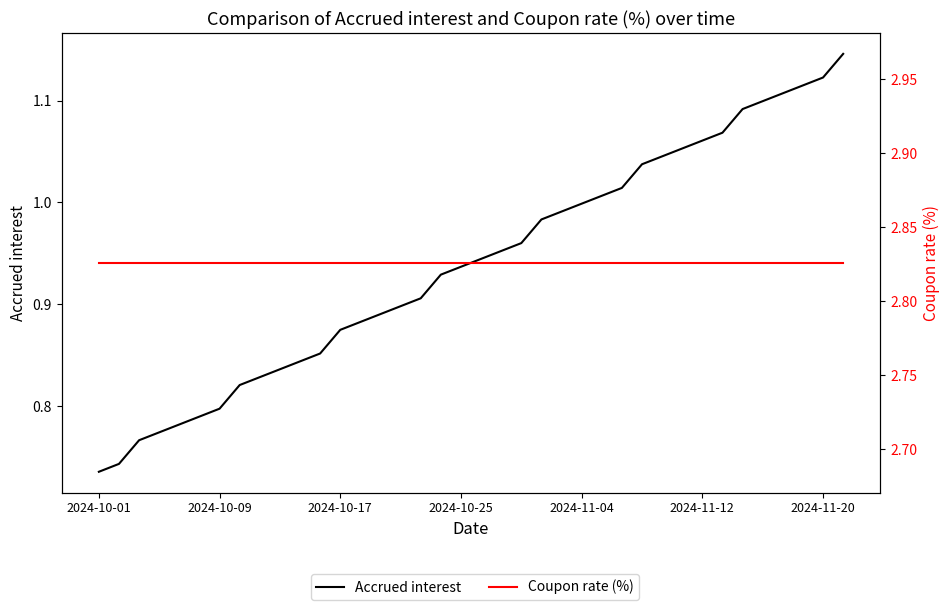

At which category is the sum across all series the highest?

37